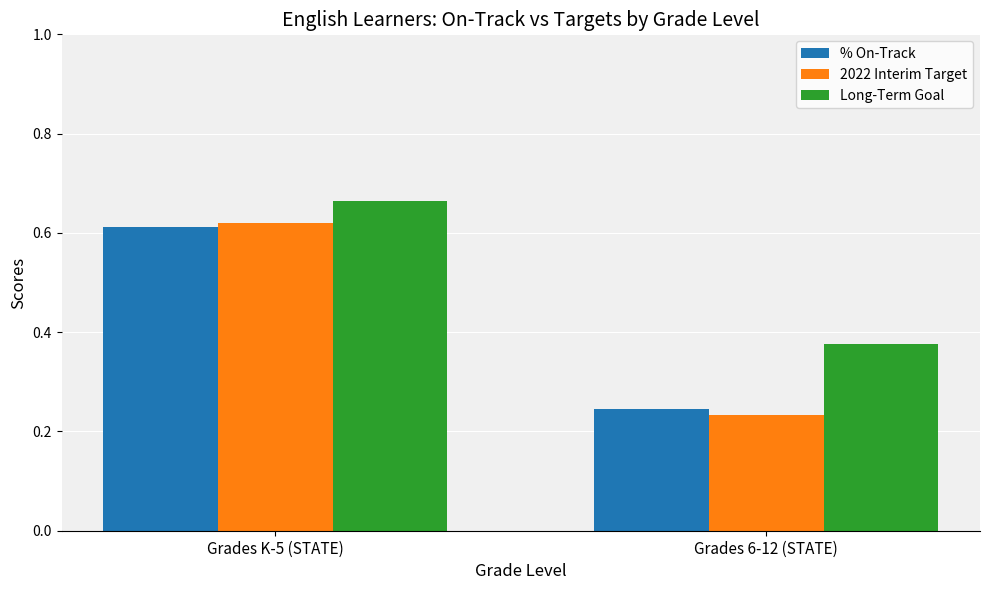

Which series has the largest total across all categories?

Long-Term Goal